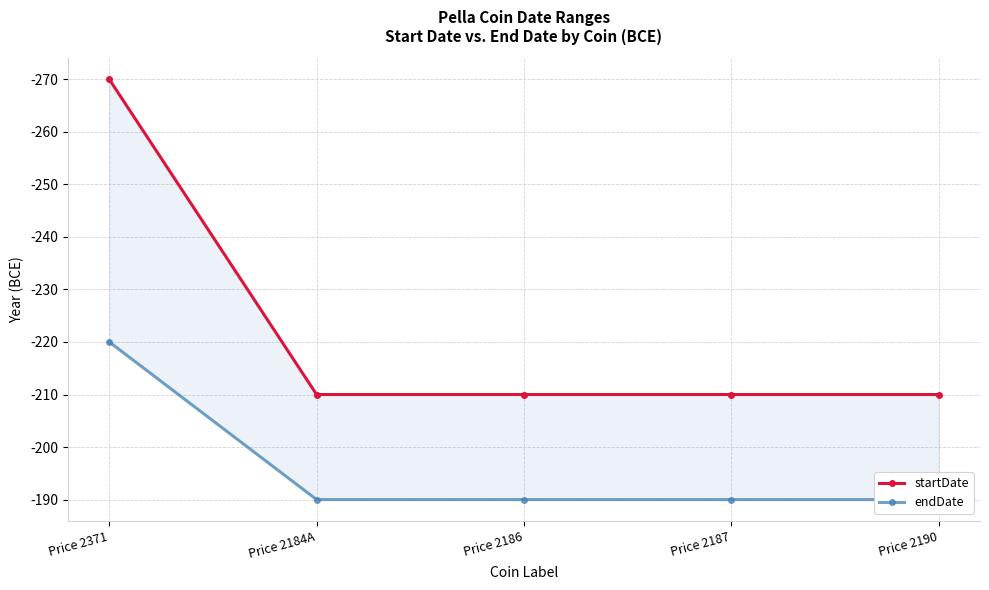

Which label corresponds to the smallest value in the chart?

Price 2371